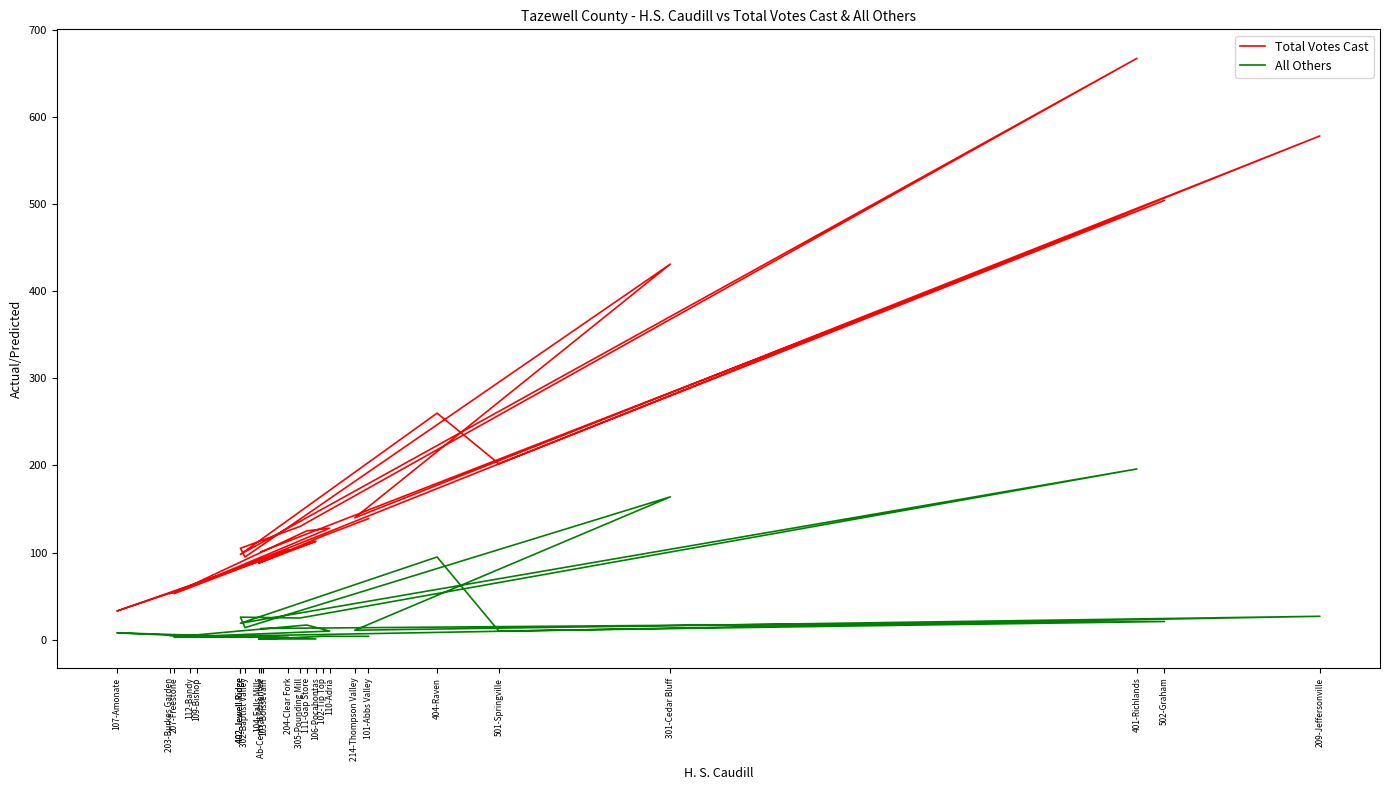

Where is the first local minimum for All Others?

109-Bishop